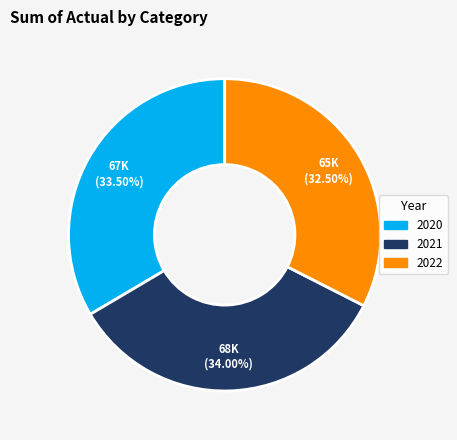

What is the ratio of the value at 2020 to the value at 2022?

1.0